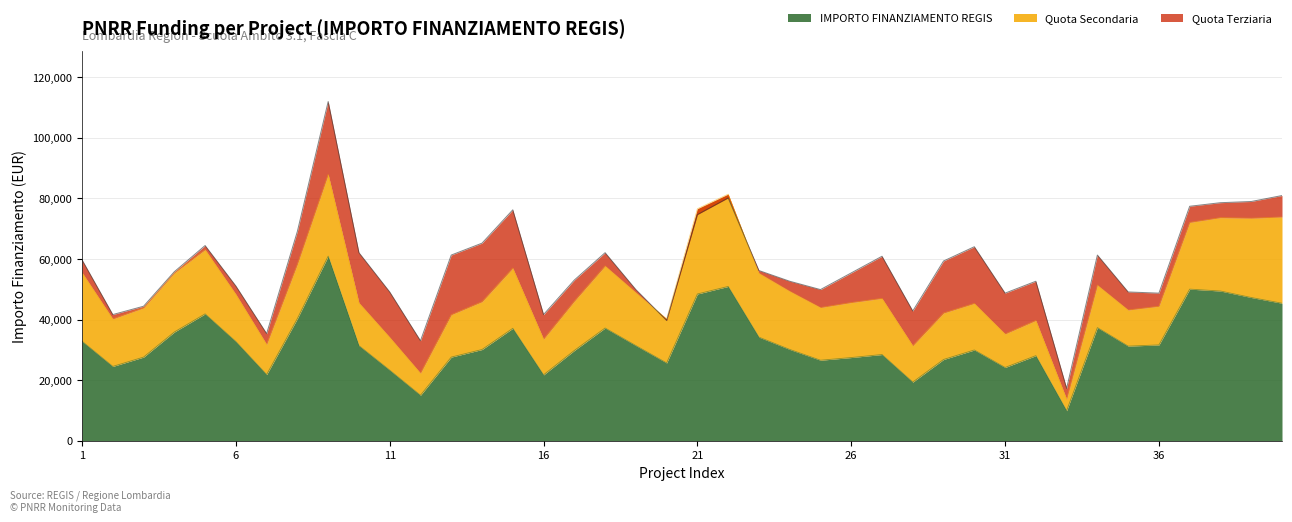

What position from the left is B84D23006140006?

5